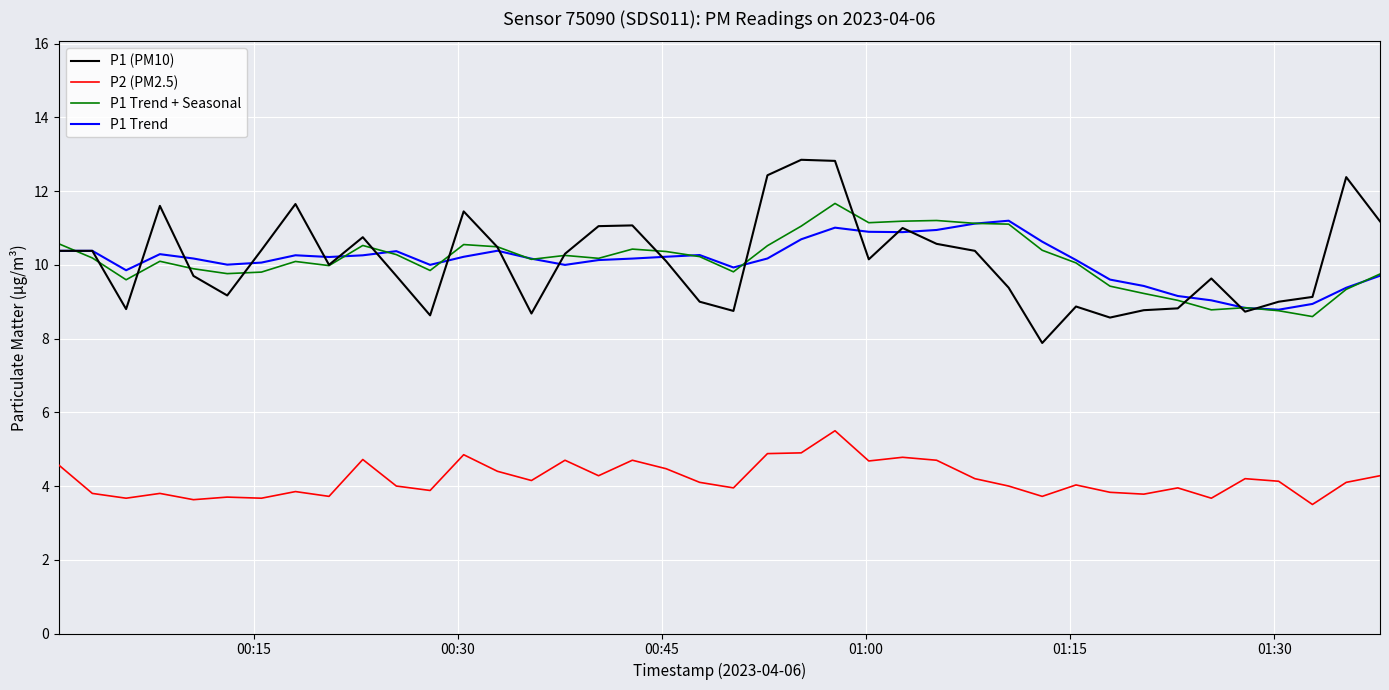

True or false: P1 Trend and P2 (PM2.5) cross at least once.

False